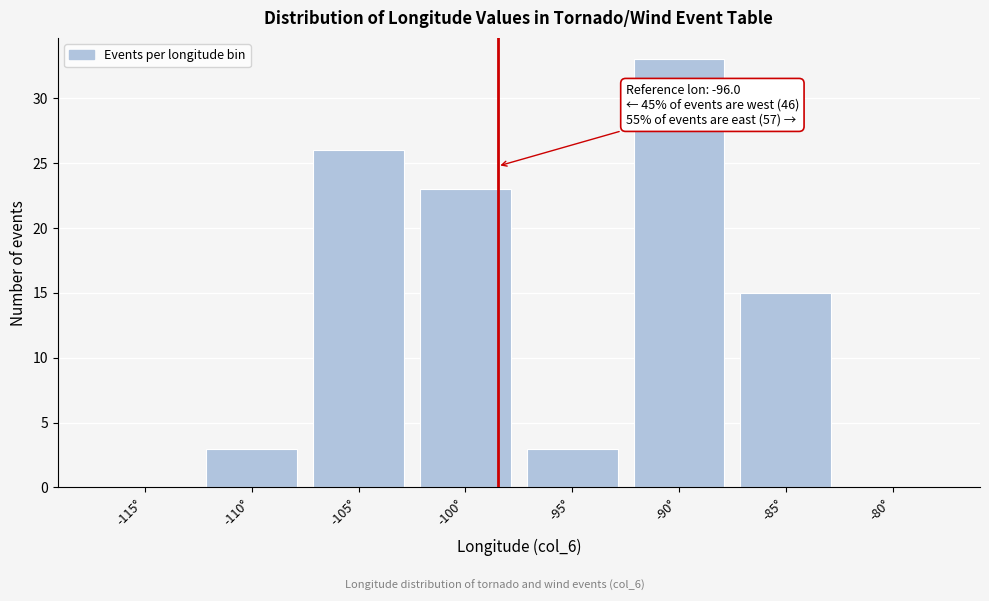

Reading right to left, list all the values displayed in this chart.

-80°=0	-85°=15	-90°=33	-95°=3	-100°=23	-105°=26	-110°=3	-115°=0